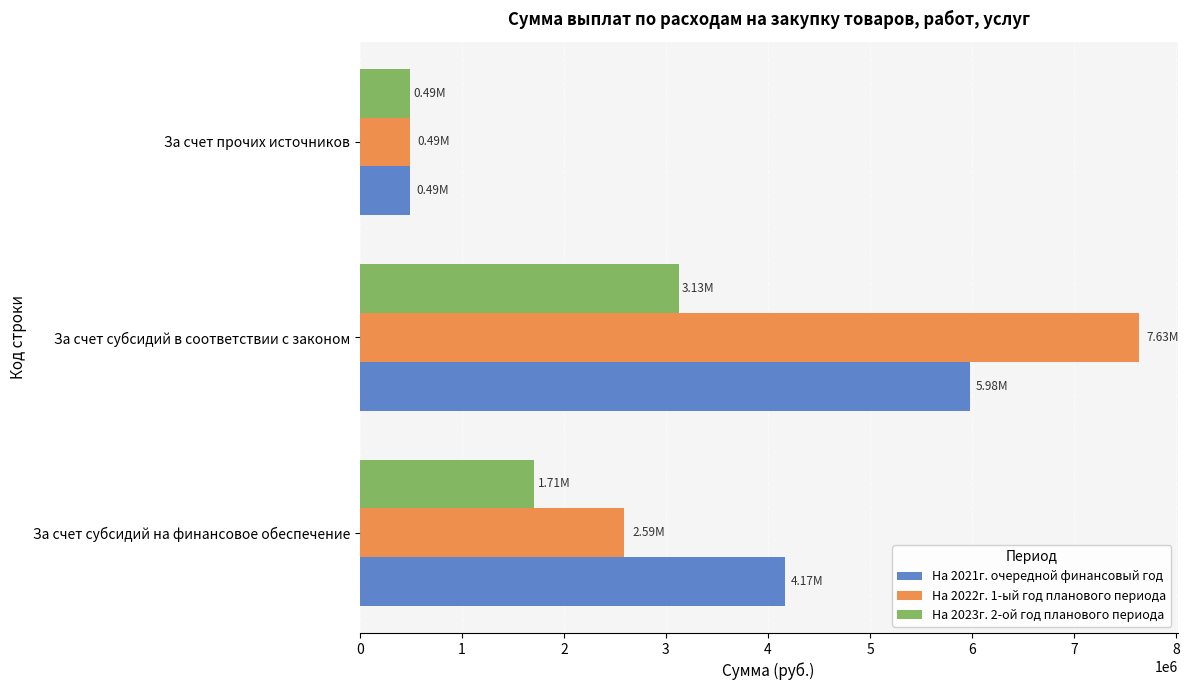

What is the sum of the На 2022г. 1-ый год планового периода values at За счет прочих источников and За счет субсидий в соответствии с законом?

8125388.5